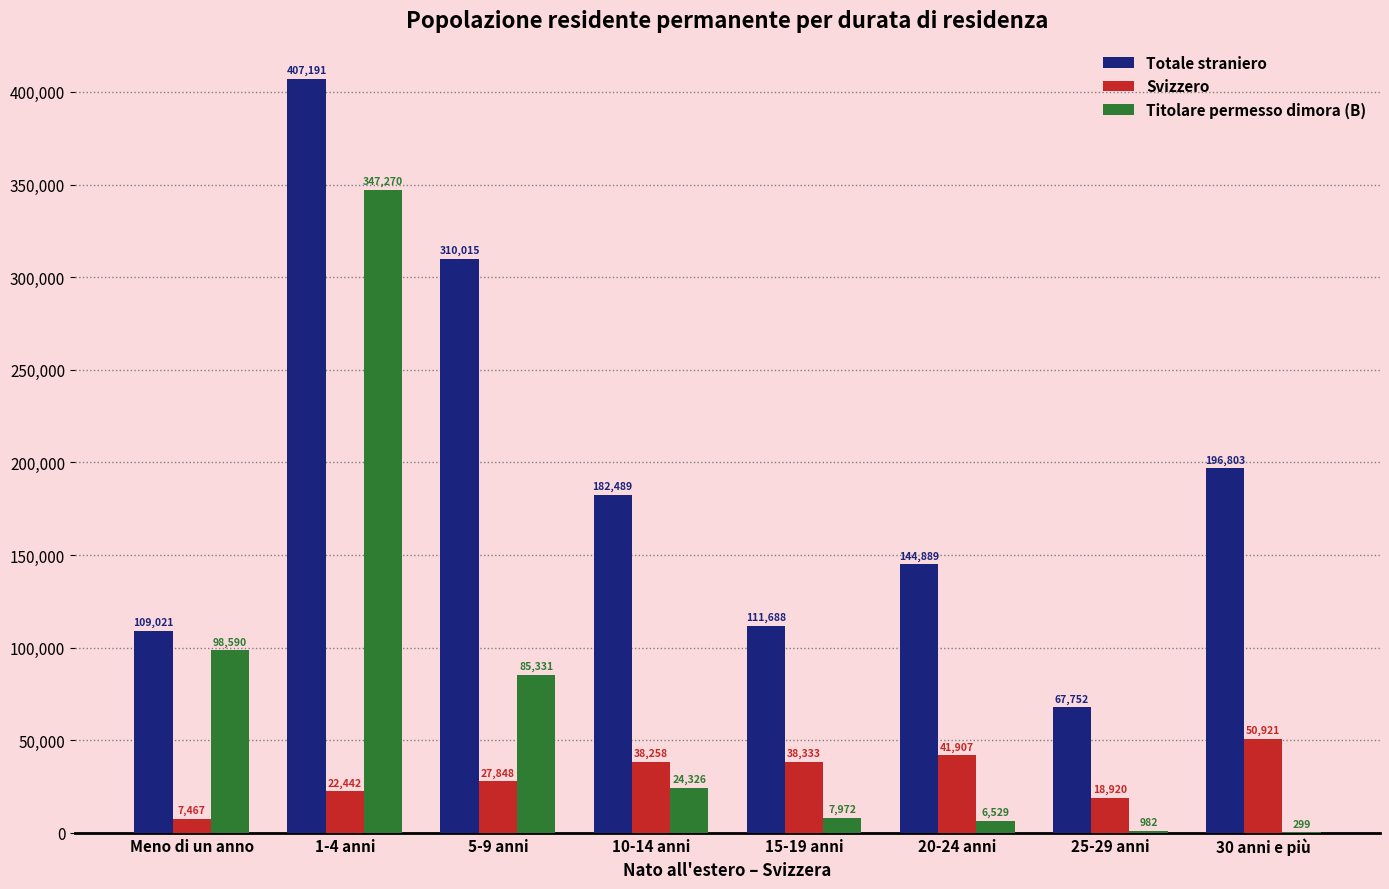

Which series changed the most between 15-19 anni and 25-29 anni?

Totale straniero